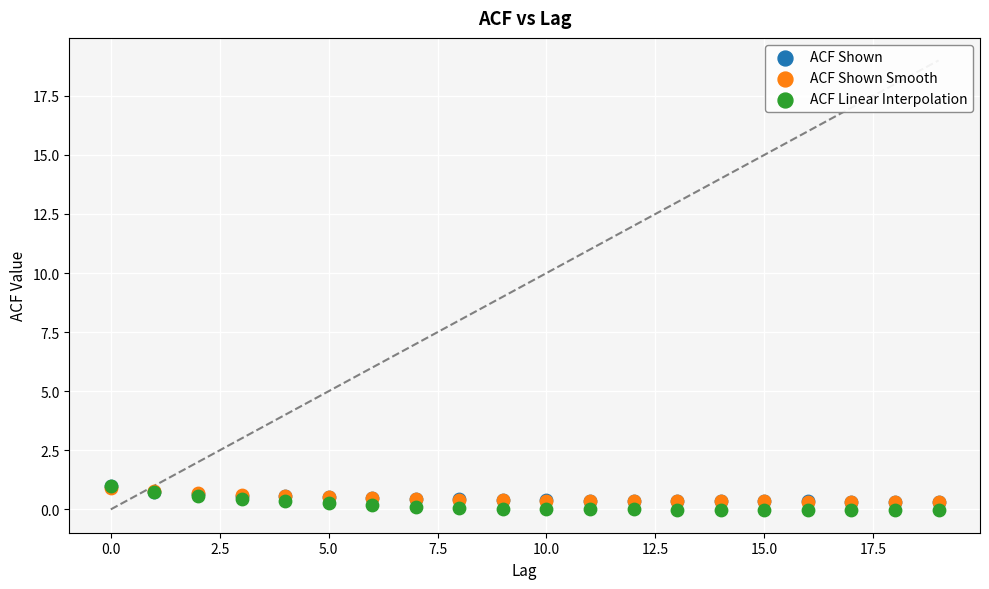

What are all the series names shown in the legend?

ACF Shown, ACF Shown Smooth, ACF Linear Interpolation